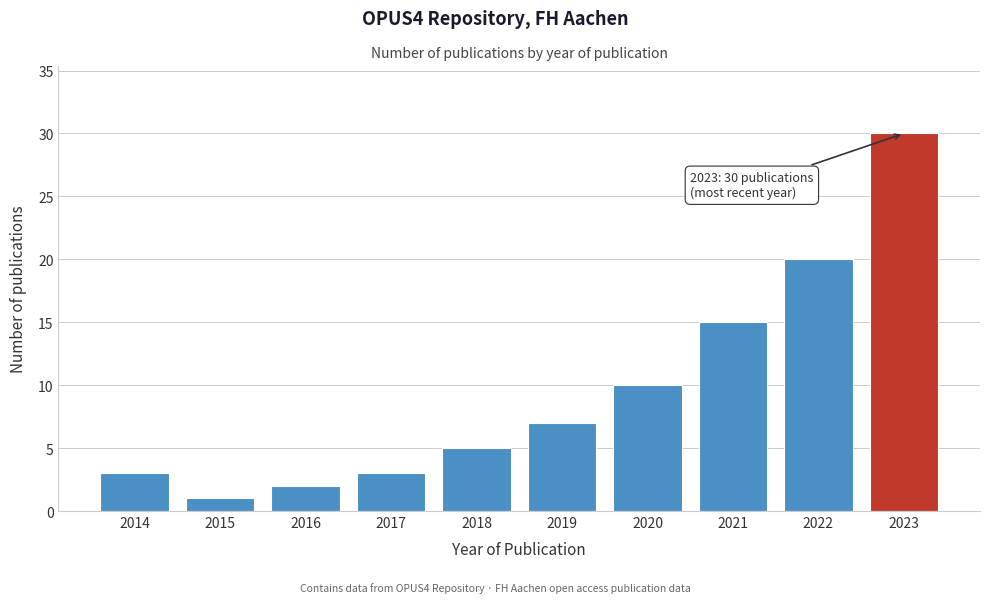

Reading right to left, list all the values displayed in this chart.

2023=30	2022=20	2021=15	2020=10	2019=7	2018=5	2017=3	2016=2	2015=1	2014=3